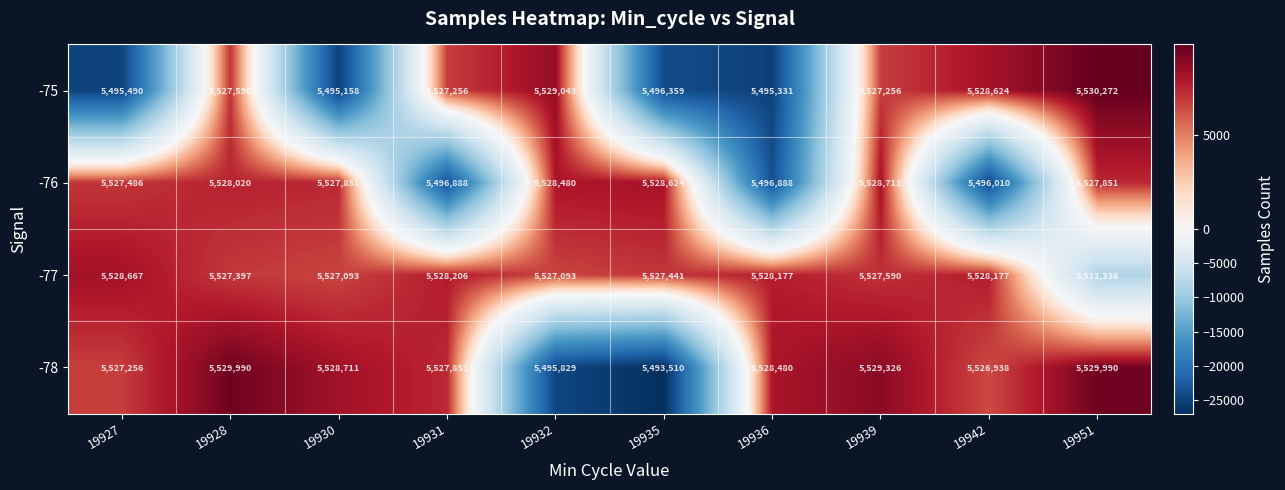

At 19931, list the series in order from largest to smallest.

-77, -78, -75, -76